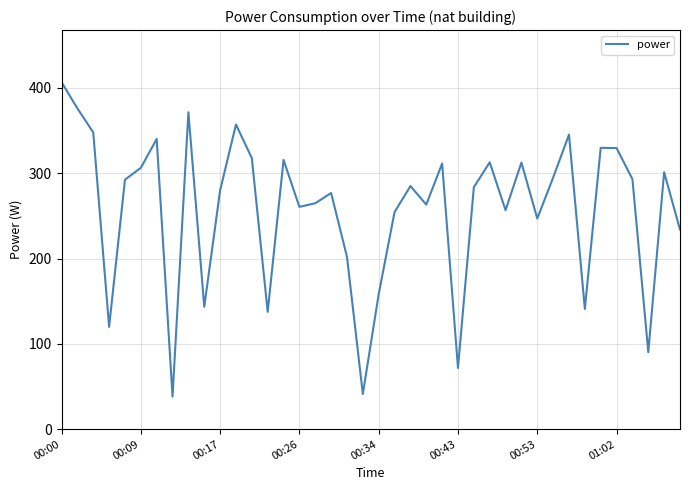

What is the maximum value shown in the chart?

406.8